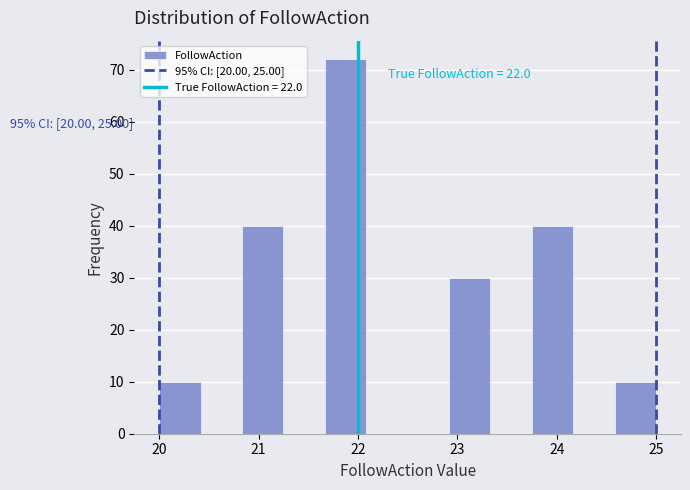

Which range on the x-axis has the tallest bar?

21.7 to 22.1